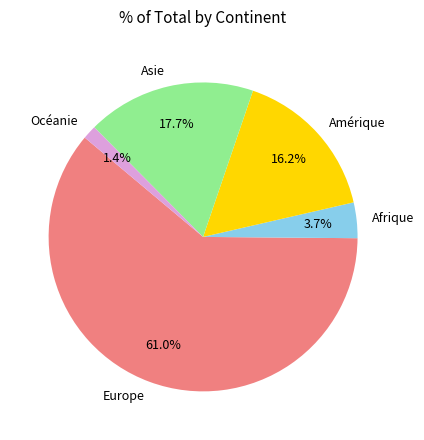

Between Amérique and Afrique, which is larger?

Amérique